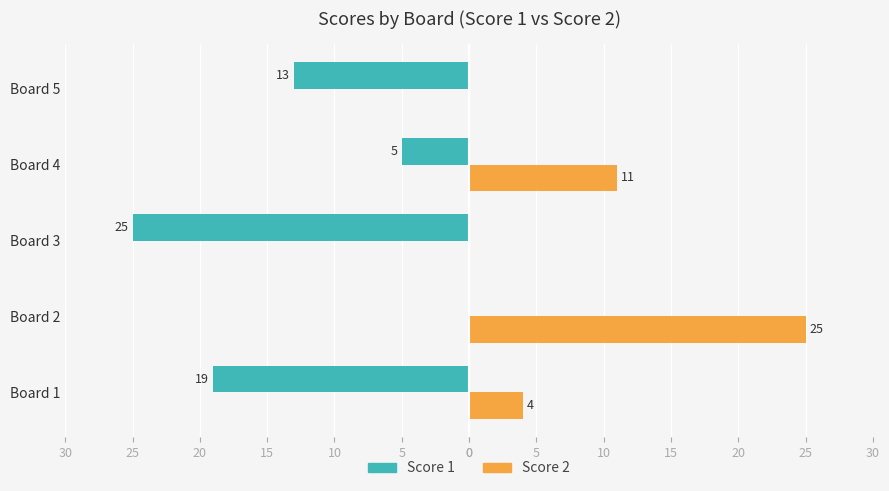

What is the value of the Score 2 bar at the 2nd from the left?

25